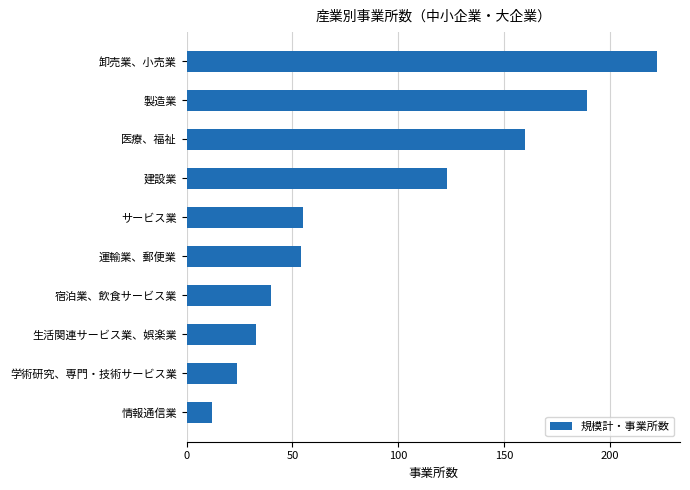

Between 製造業 and 宿泊業、飲食サービス業, which is larger?

製造業